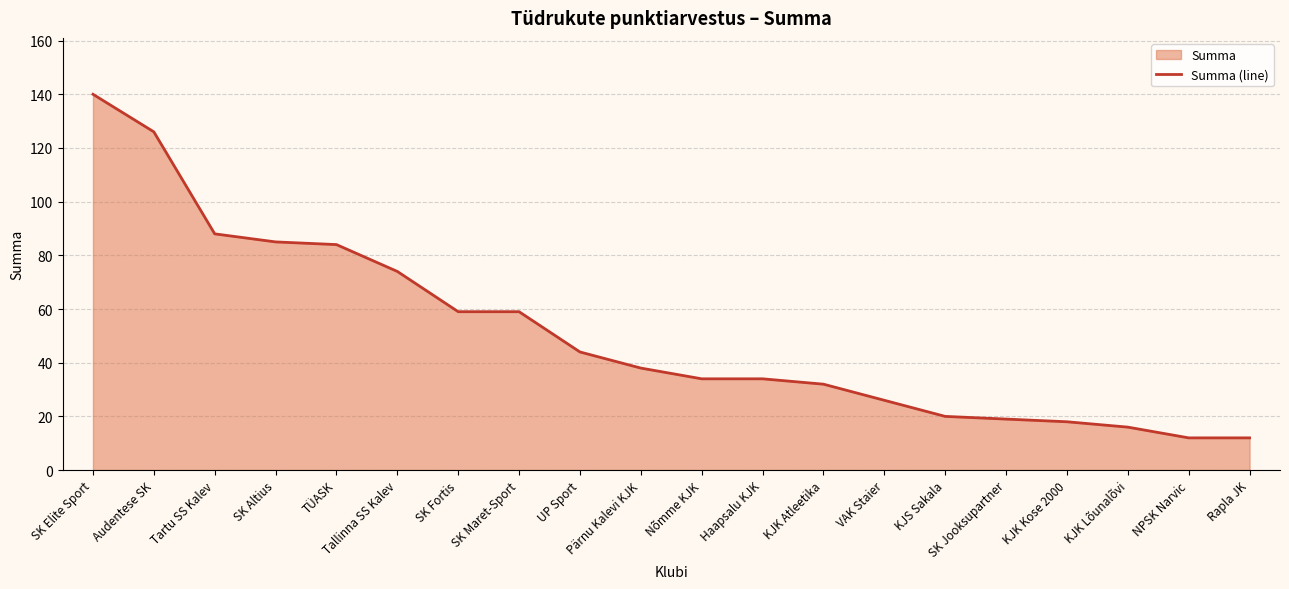

How many values are below 38?

10